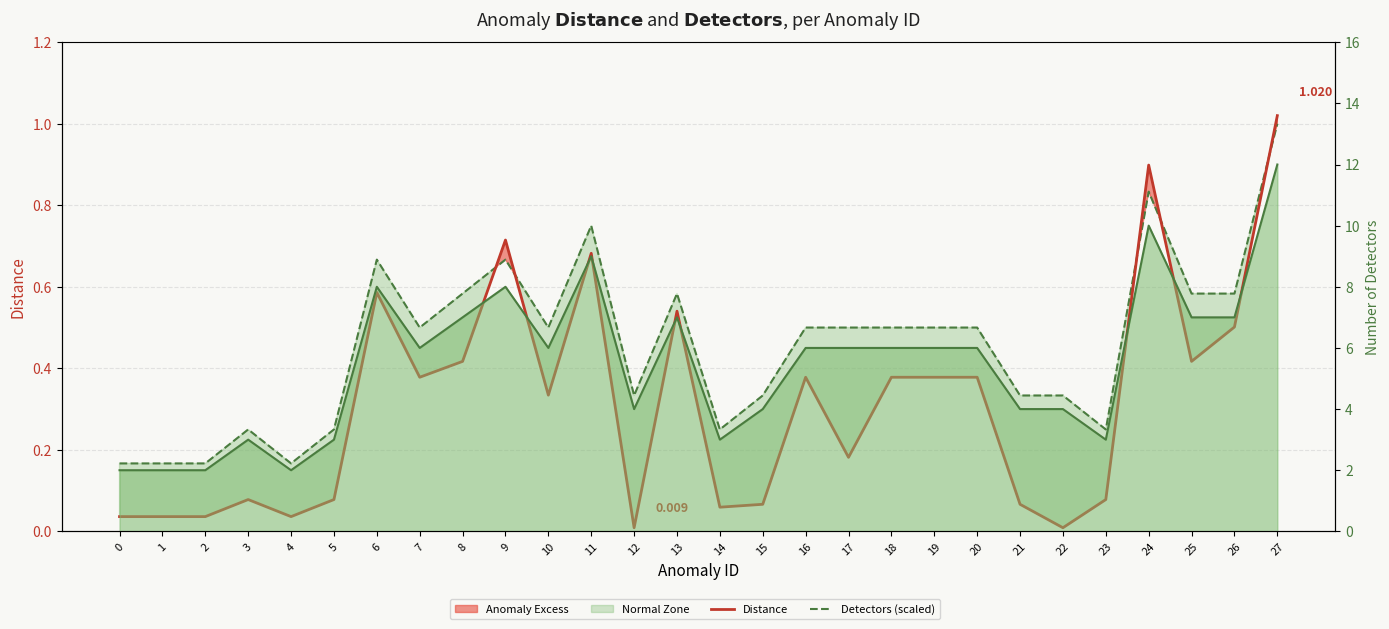

What is the value of the Distance point at the 15th from the left?

0.1